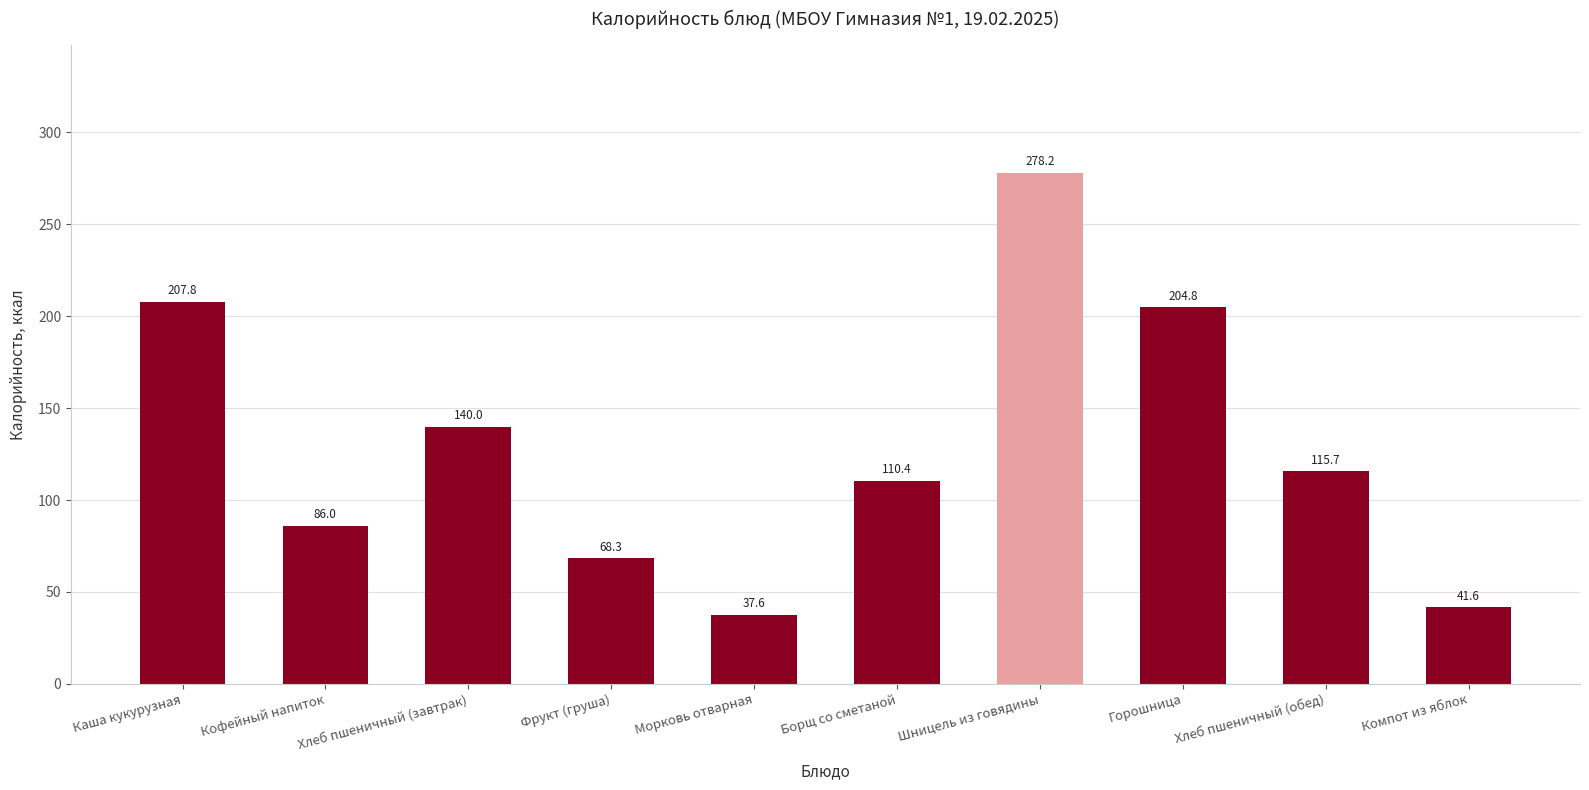

The chart shows a value of 204.8 at Горошница. True or false?

True